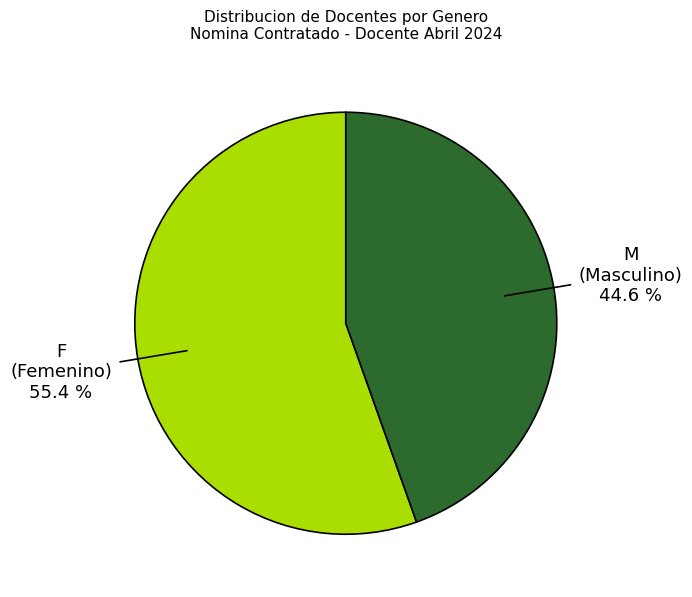

What is the majority slice?

F